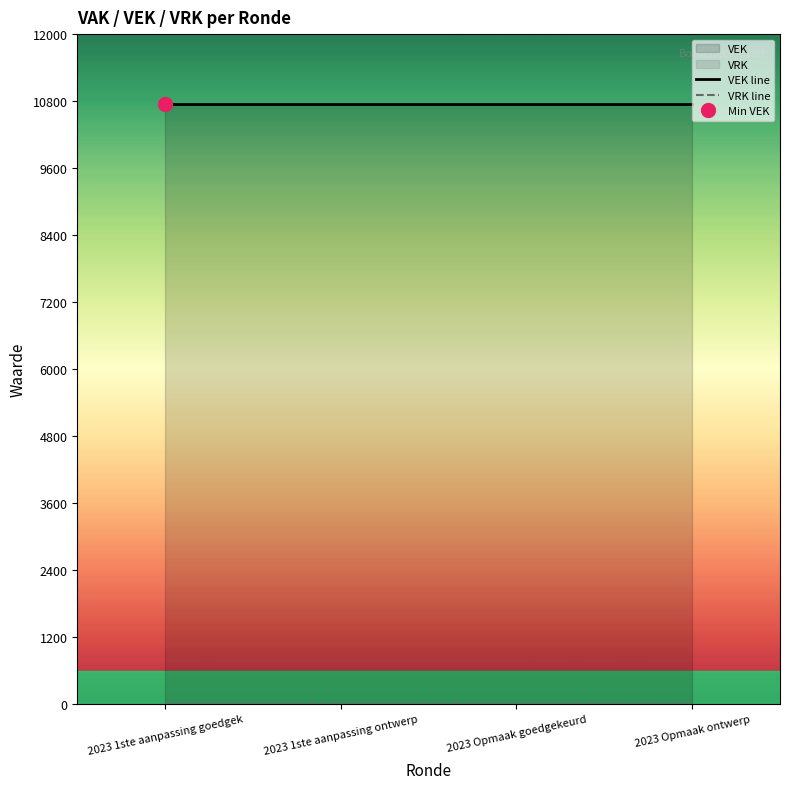

What is the label of the 1st point from the right?

2023 Opmaak ontwerp